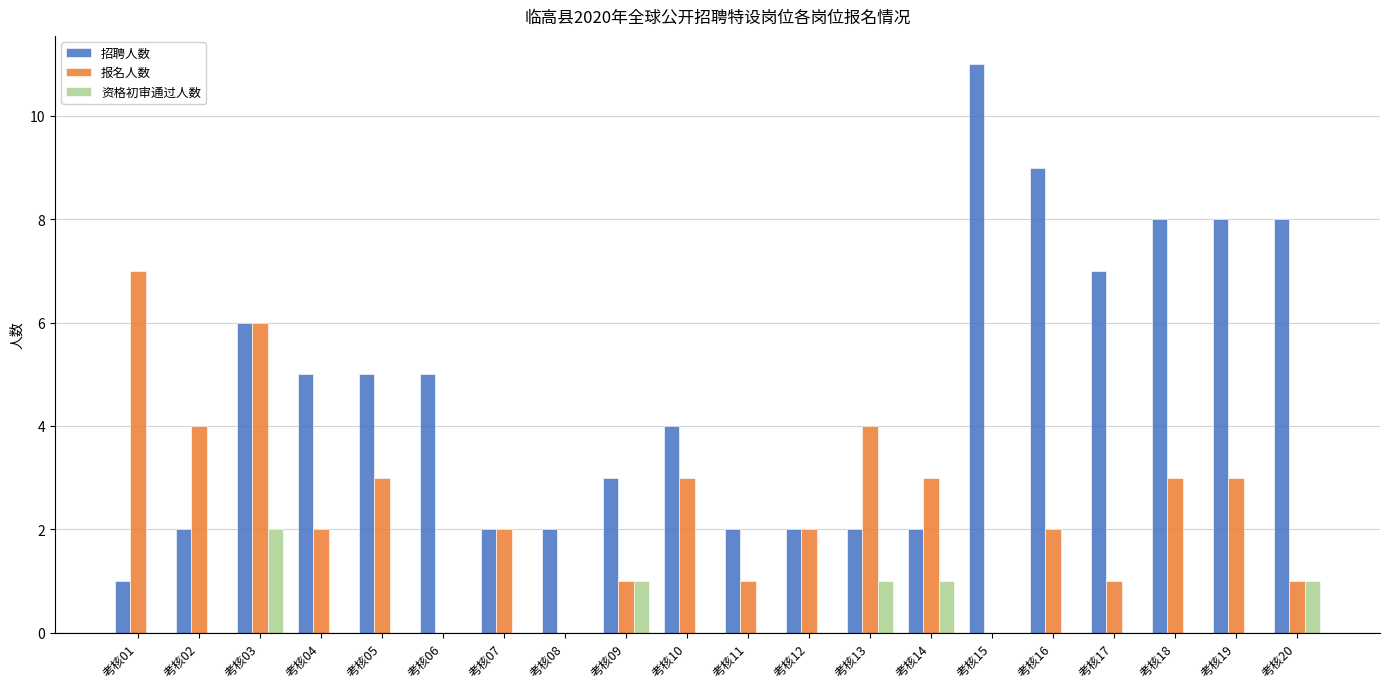

How many groups of bars are there?

20